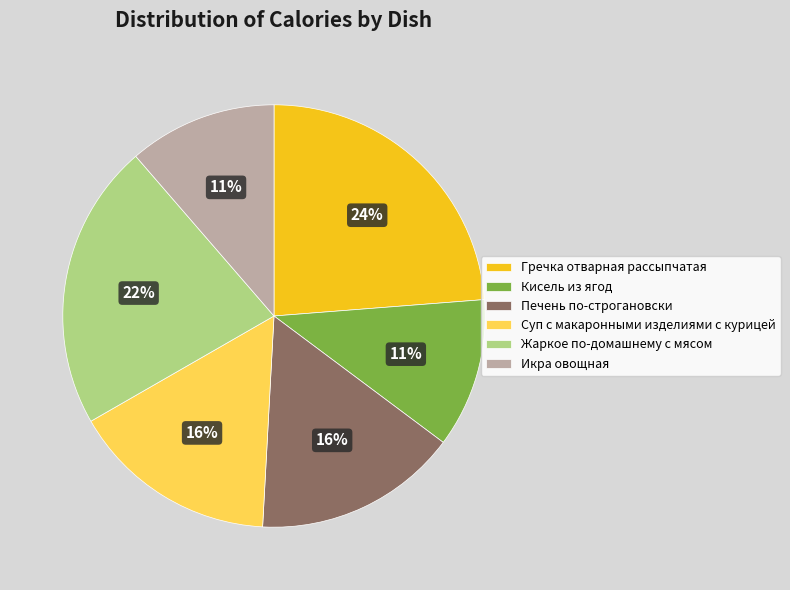

True or false: Кисель из ягод accounts for 11% of the total.

True